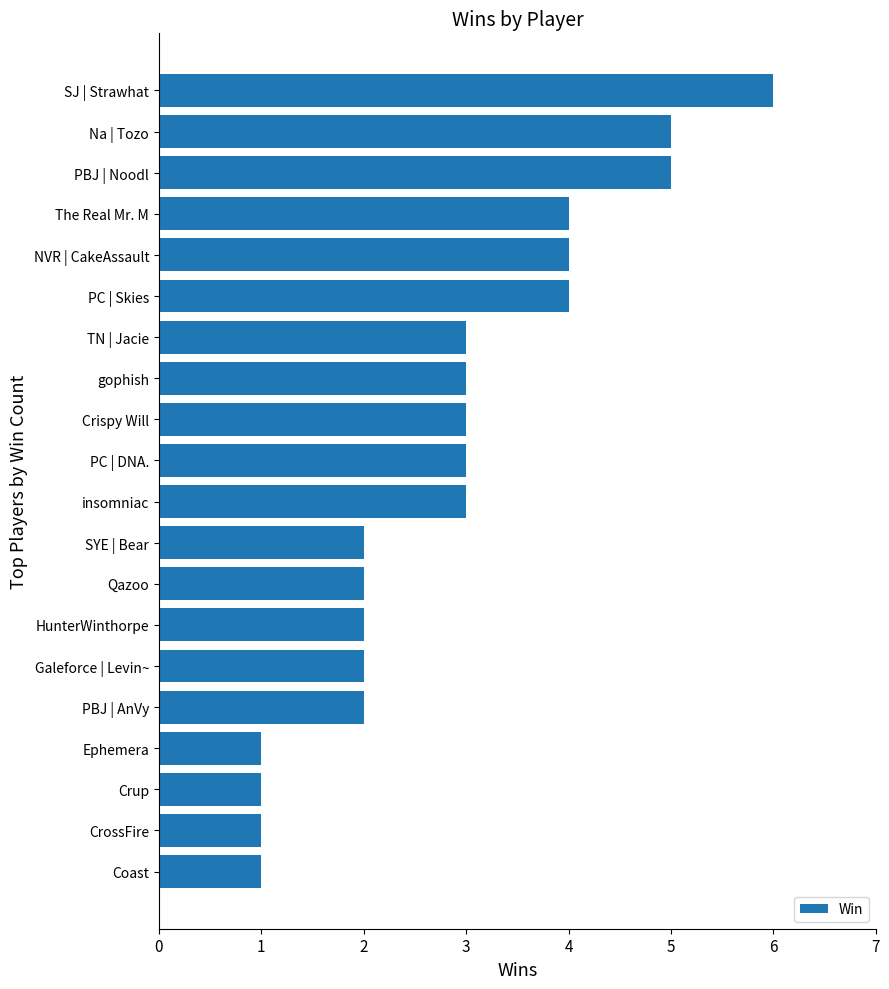

What value does the data have at NVR | CakeAssault?

4